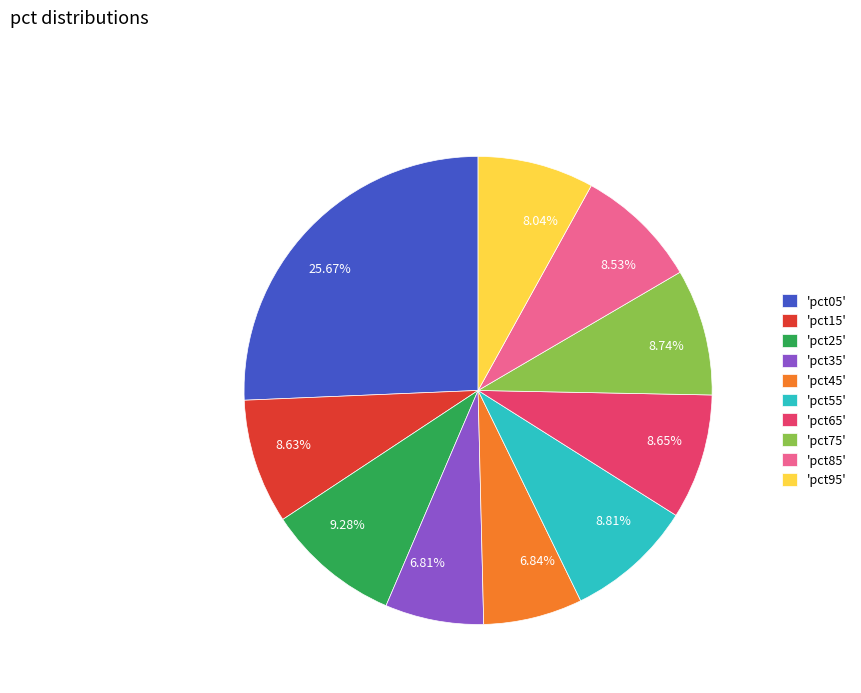

How many segments does this pie chart have?

10